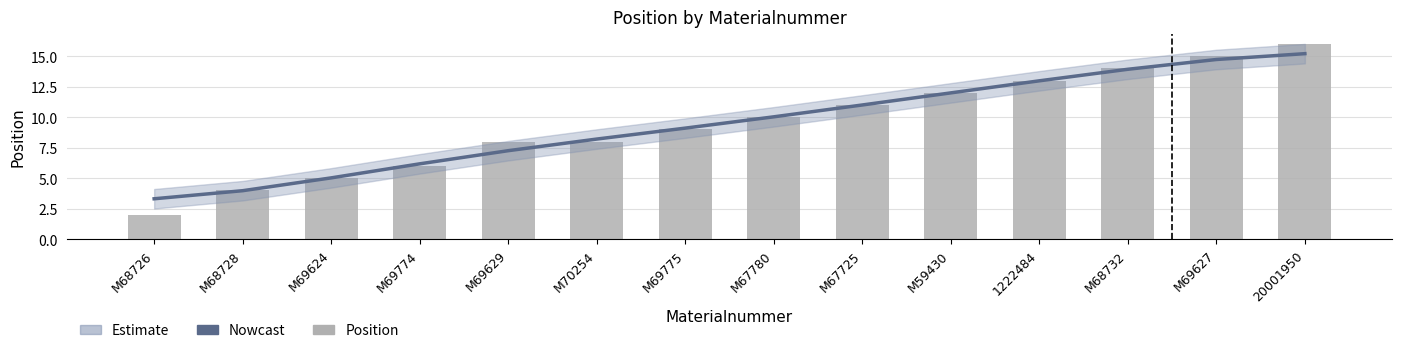

Rank the categories by Position value from lowest to highest.

M68726, M68728, M69624, M69774, M69629, M70254, M69775, M67780, M67725, M59430, 1222484, M68732, M69627, 20001950